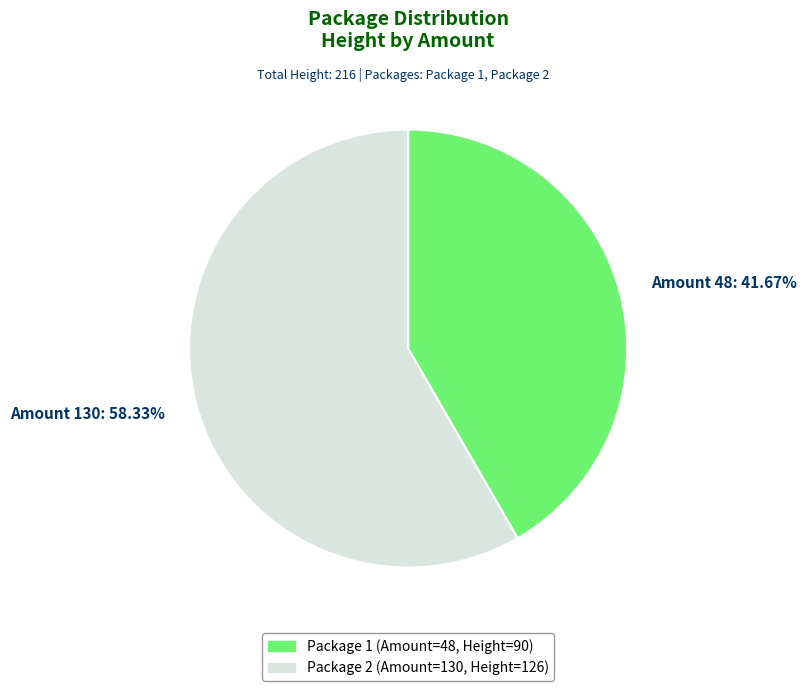

Count the number of slices in the pie.

2